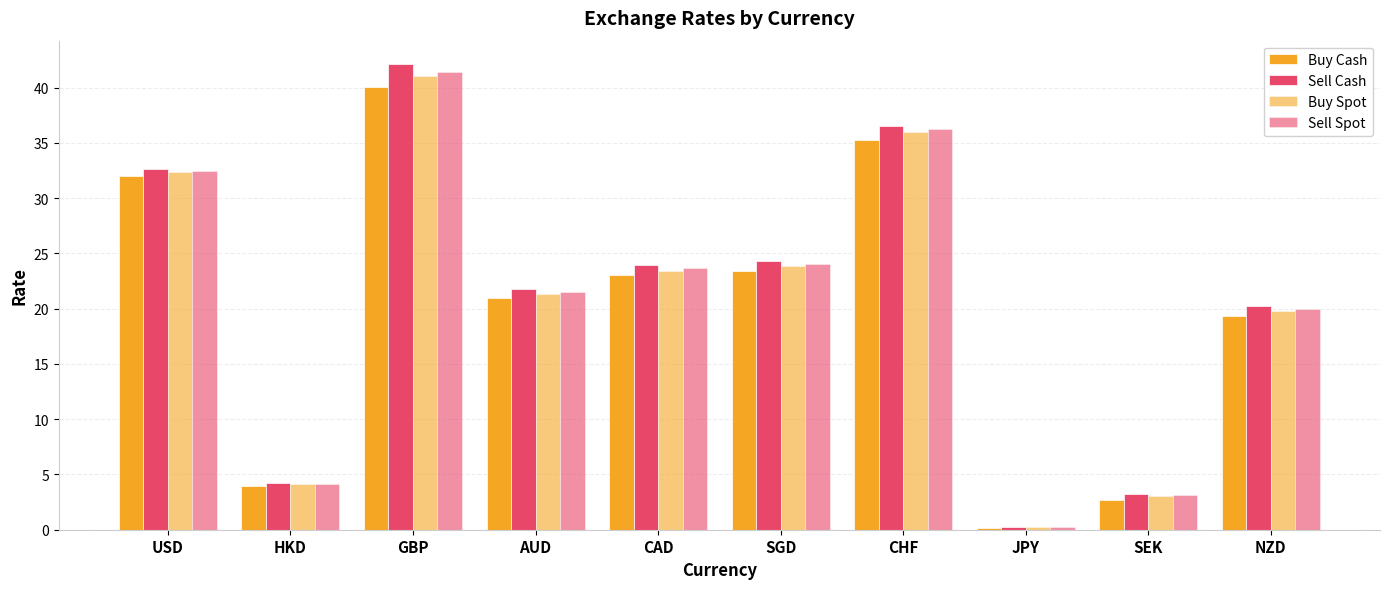

Rank the series at SGD from highest to lowest value.

Sell Cash, Sell Spot, Buy Spot, Buy Cash